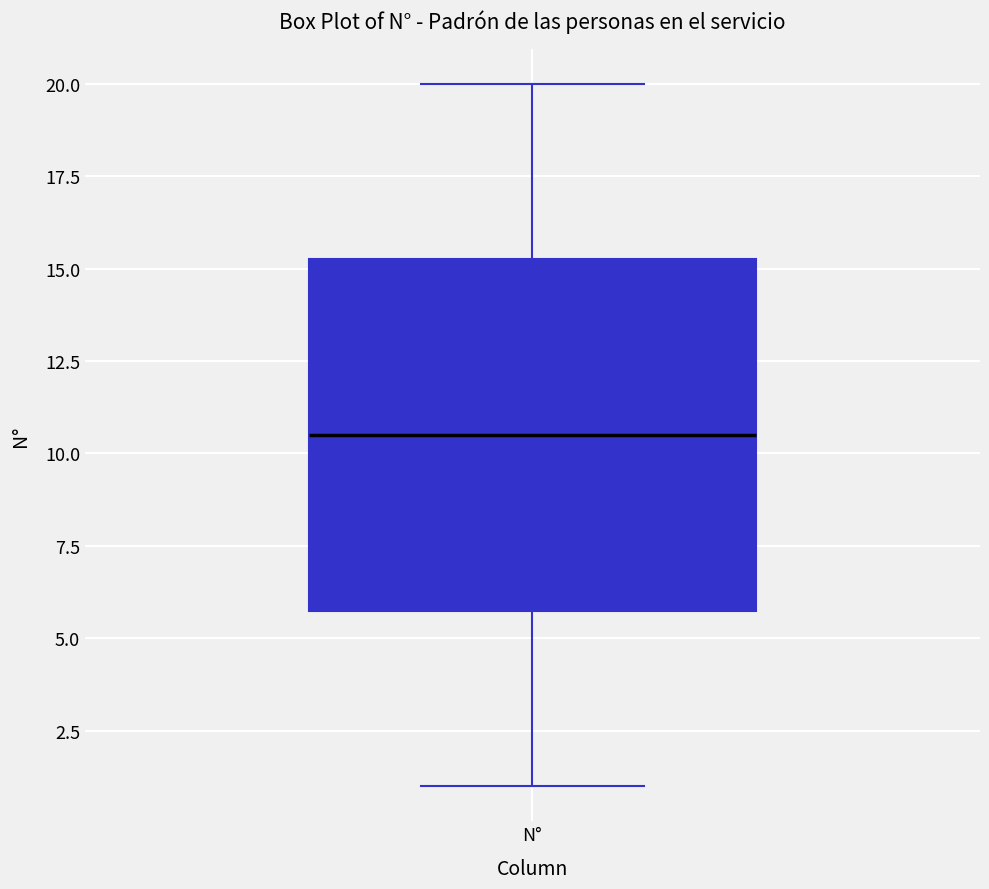

Transcribe this box plot: give where the median line is, the range the box spans, and where the two whiskers end, as read against the y-axis. The values are not printed on the chart, so give them approximately, as read against the axis.

median 10.5, box 6.0 to 15.5, whiskers 1.0 to 20.0